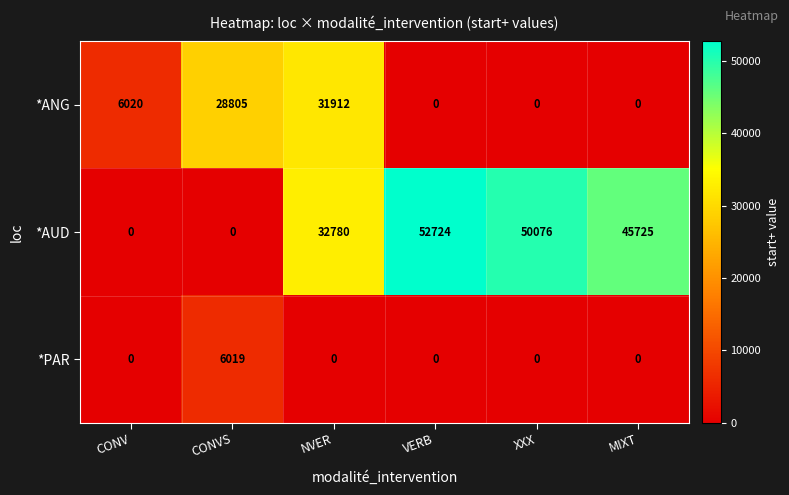

What is the total value across all series at MIXT?

45725